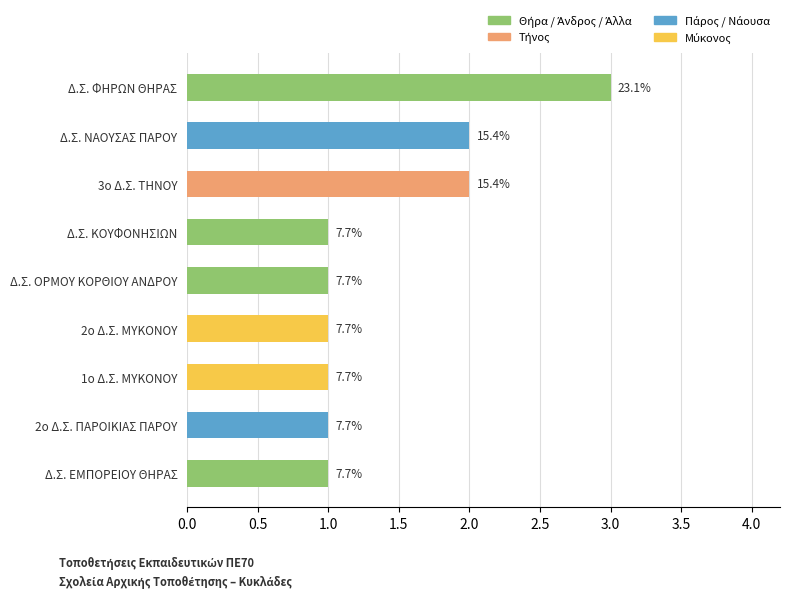

Does the chart contain any negative values?

No